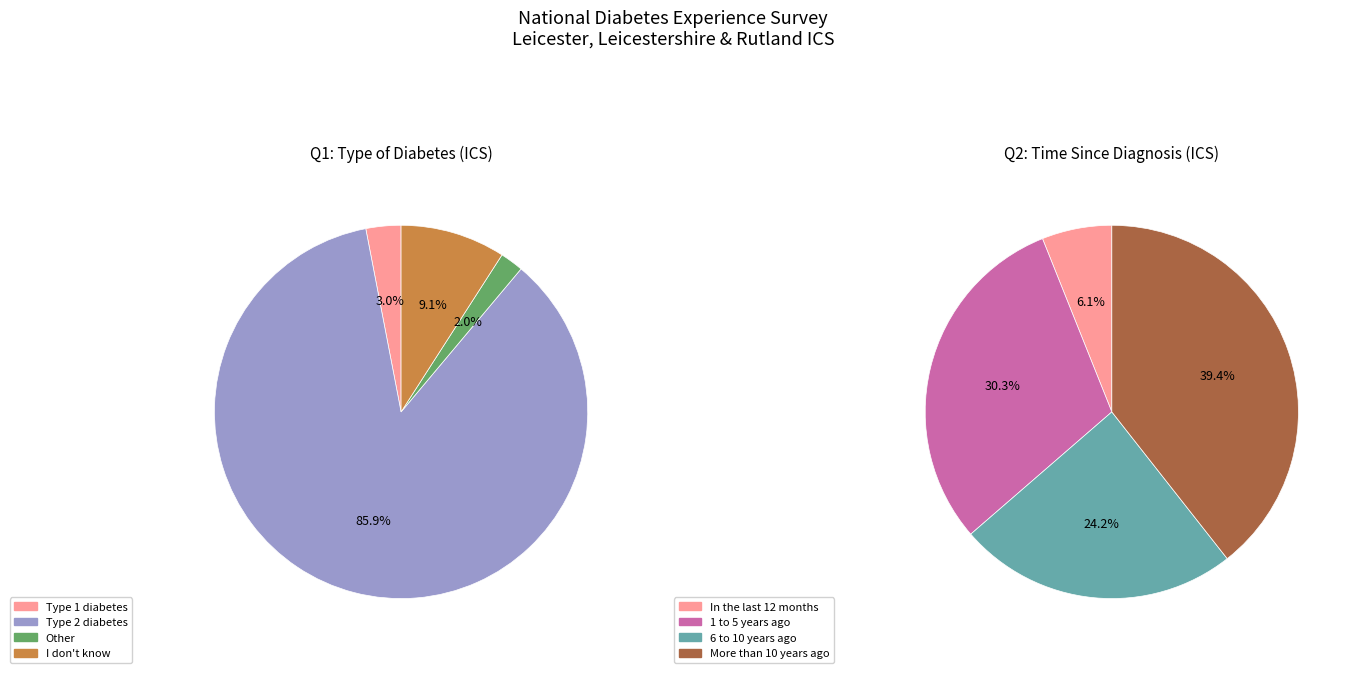

To the nearest percent, what portion does Other represent?

2%